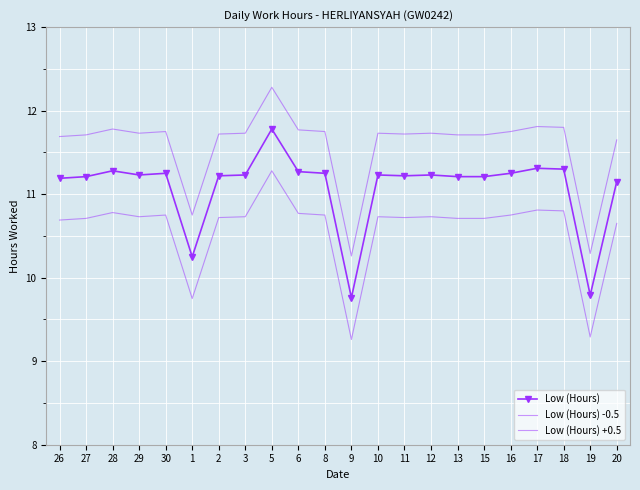

What is the value of the Low (Hours) point at the 18th from the left?

11.2